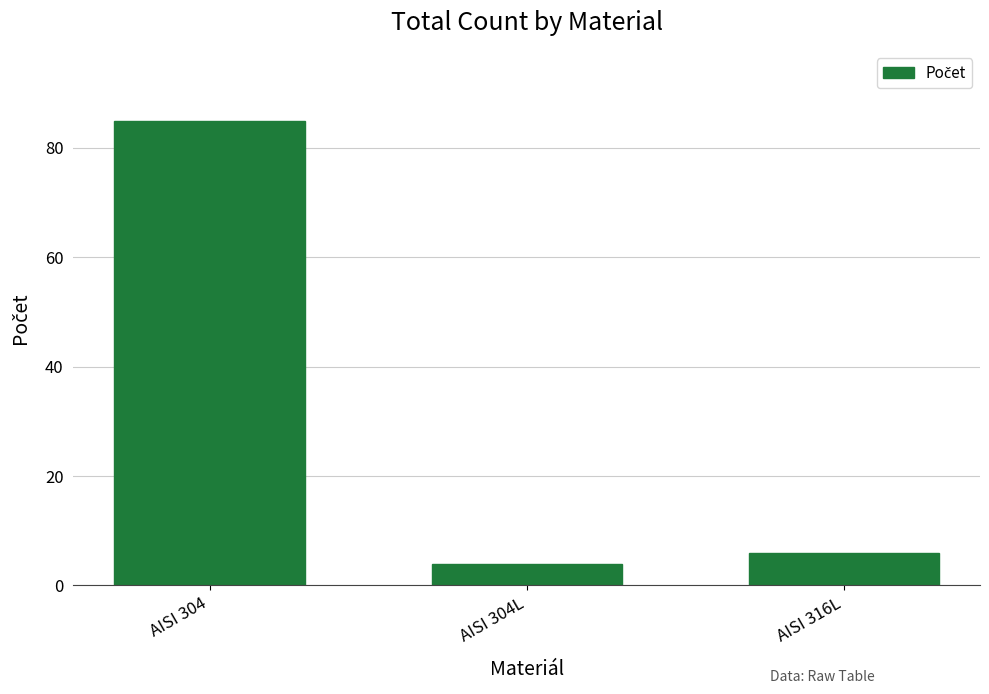

Rank the categories by value from lowest to highest.

AISI 304L, AISI 316L, AISI 304